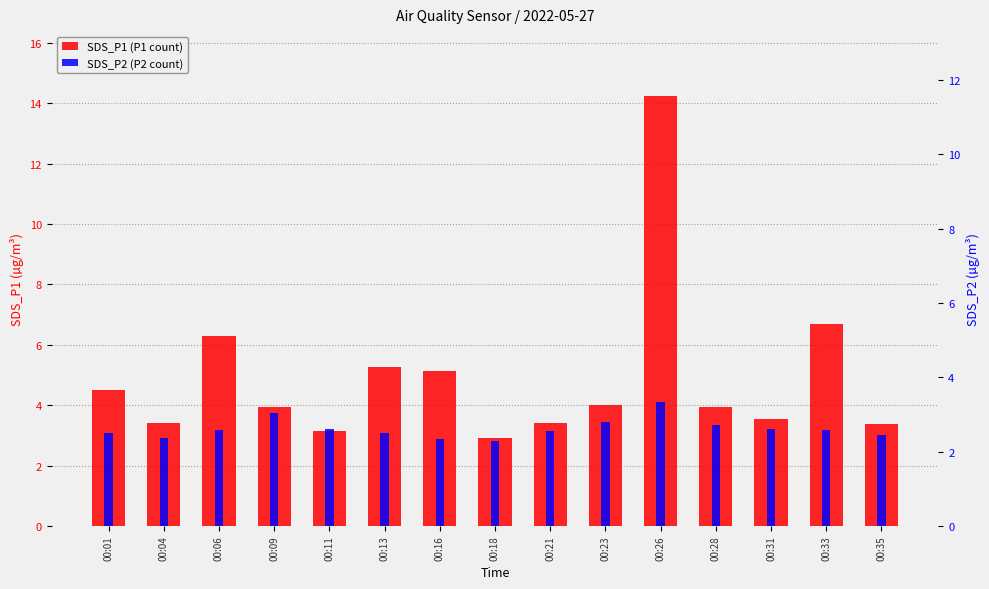

At which label is SDS_P1 (P1 count) closest to 8?

00:33